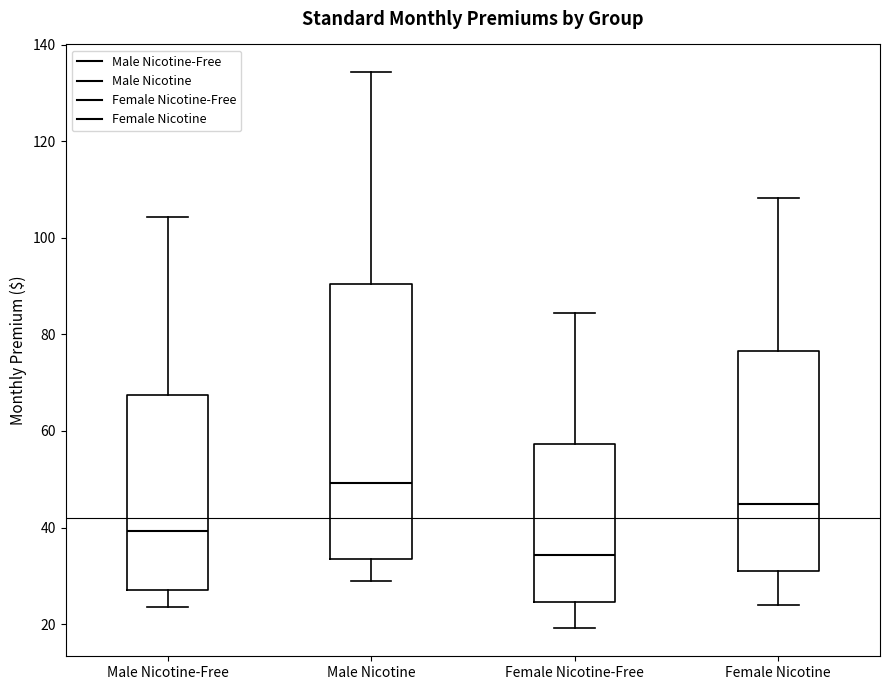

Which box's median line is the lowest?

Female Nicotine-Free